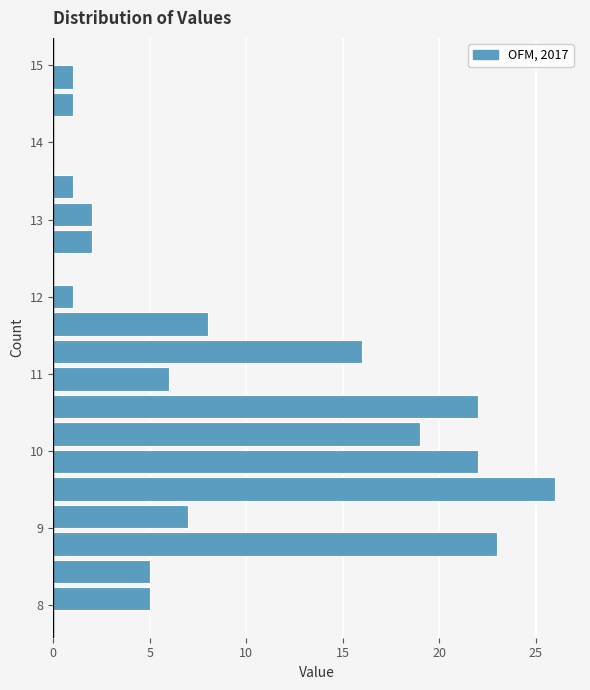

Around what value on the y-axis is the longest bar? Give the approximate position of its centre, as read against the axis.

9.5